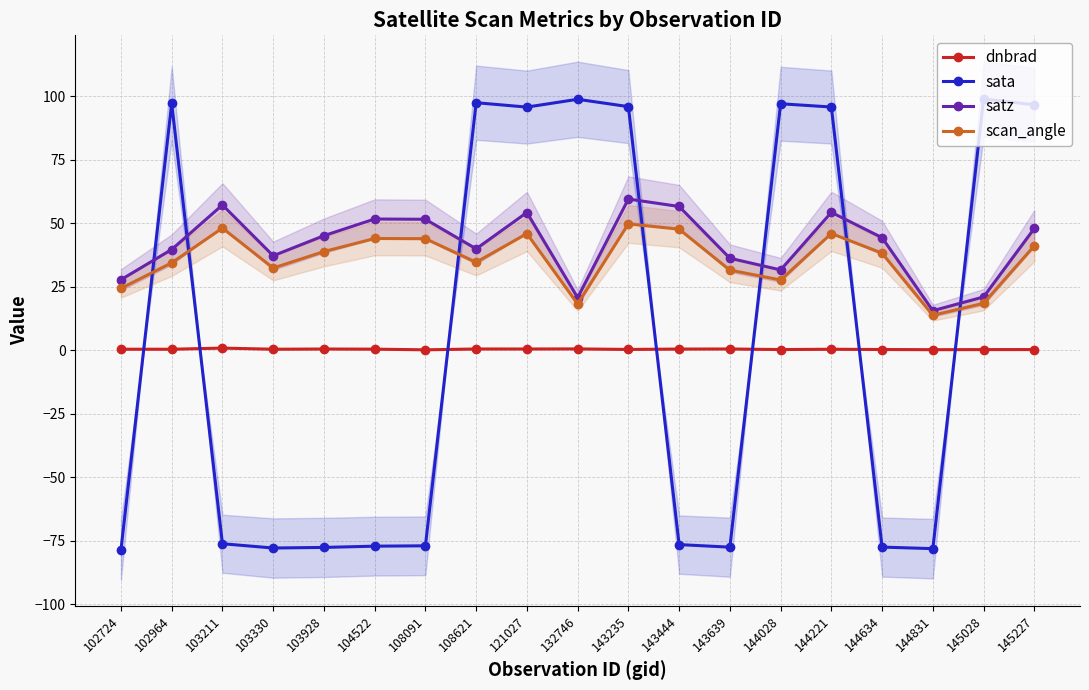

How many lines are shown in the chart?

4